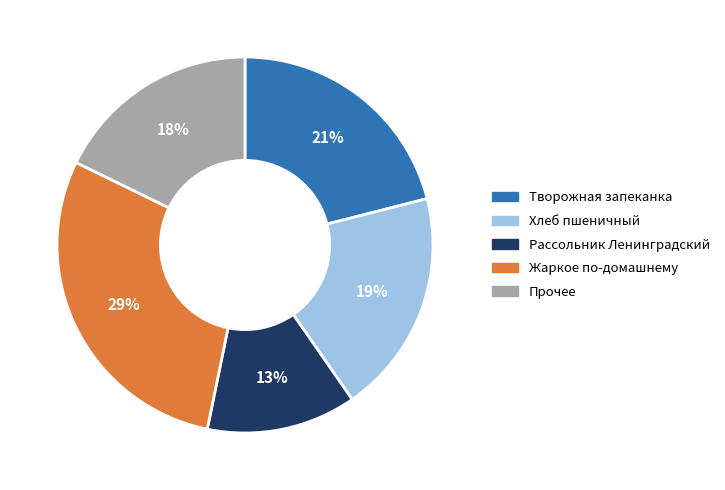

True or false: Жаркое по-домашнему accounts for 29% of the total.

True